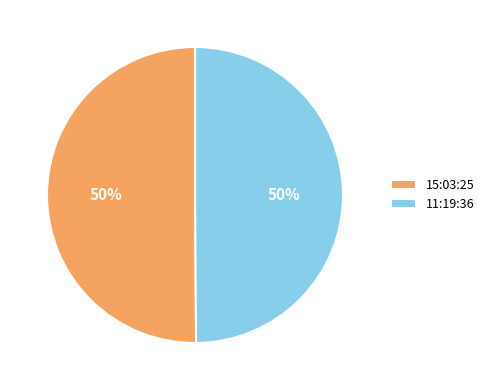

To the nearest percent, what is the combined percentage of 15:03:25 and 11:19:36?

100%